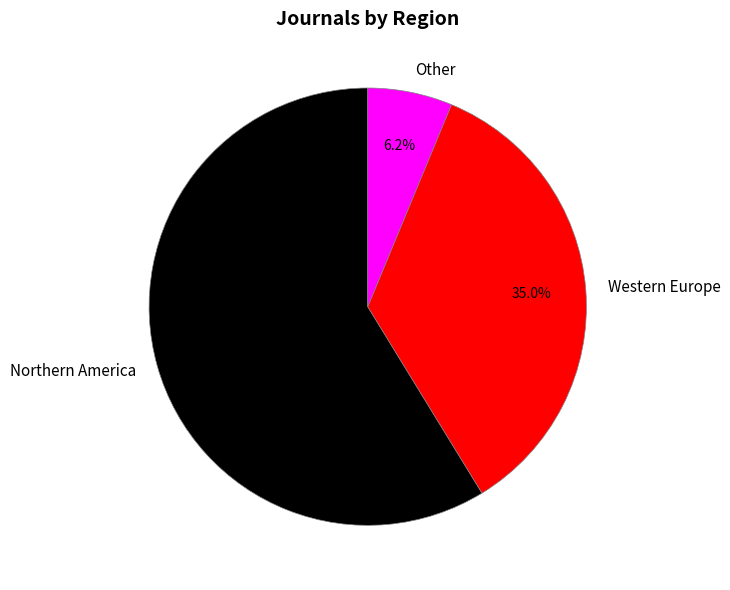

To the nearest percent, what percentage of the pie is Western Europe?

35%